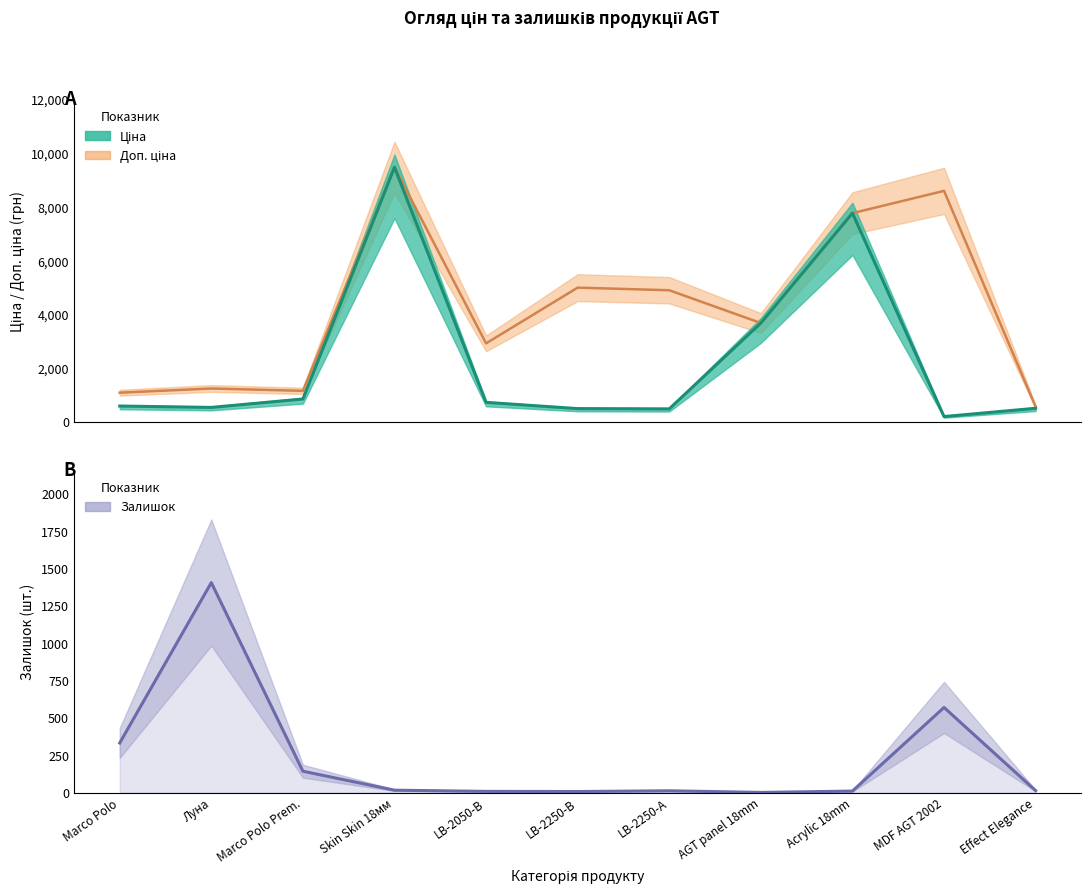

What is the difference between the maximum and minimum values?

1405